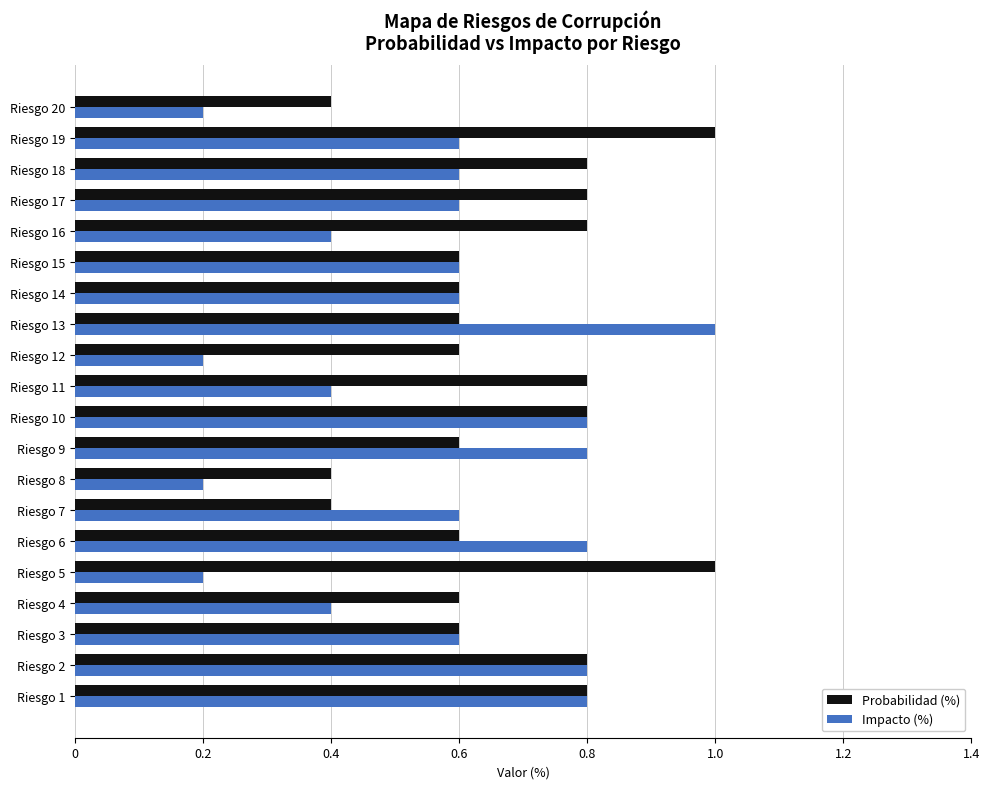

What is the minimum value for Impacto (%)?

0.2